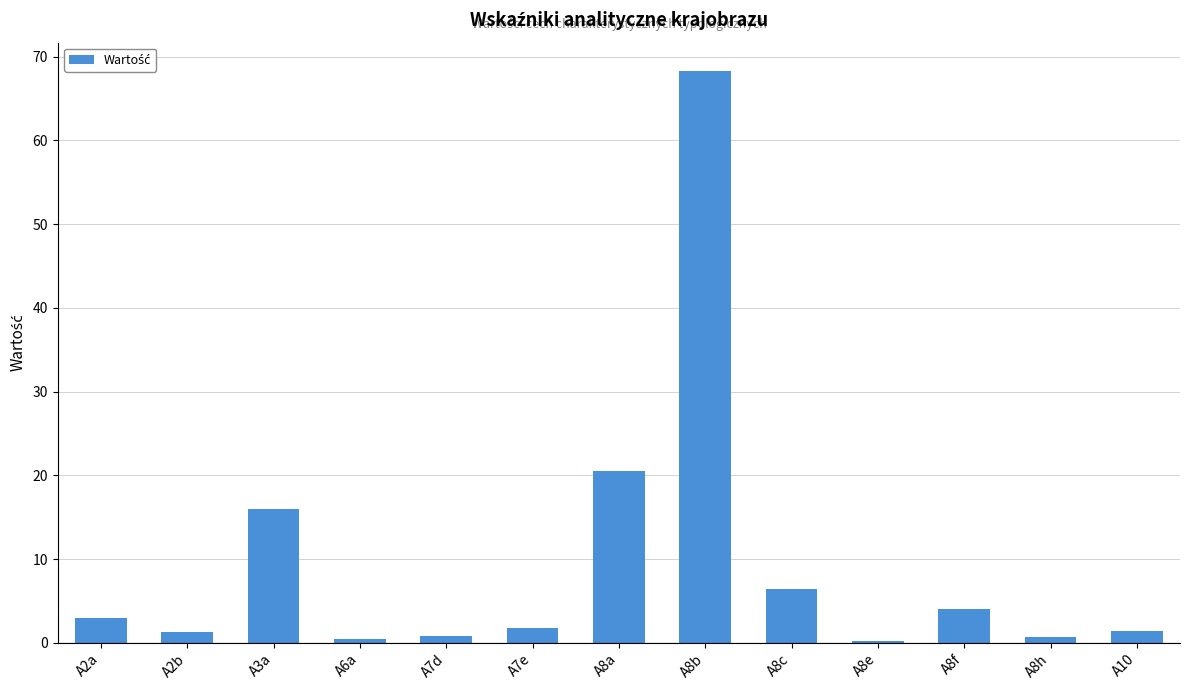

What is the approximate value at A8a?

20.5